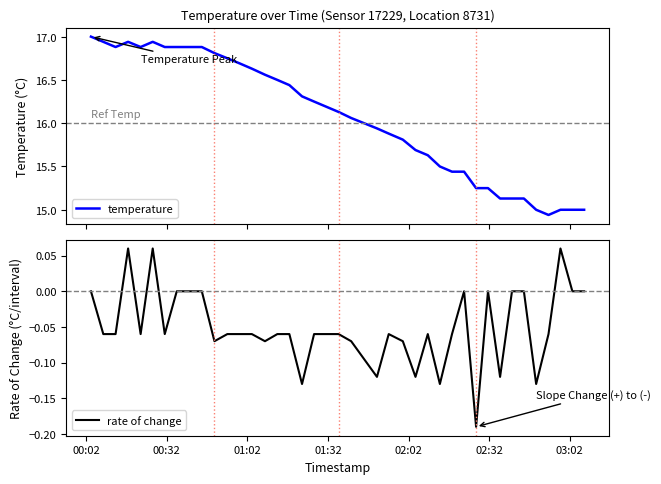

Which has a higher value, 03:02 or 01:32?

01:32